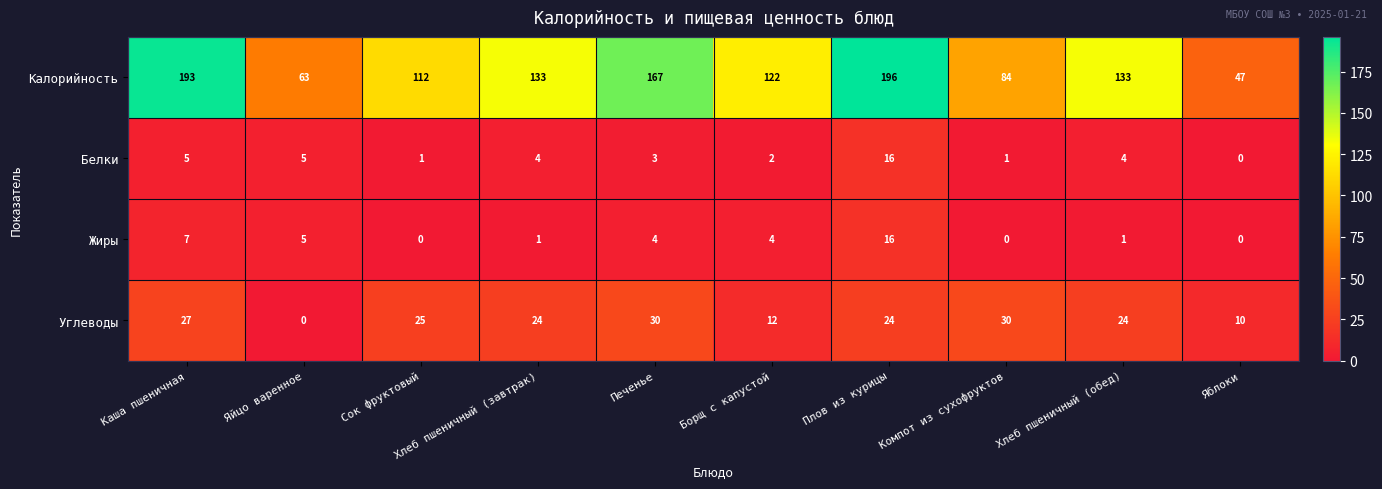

Which series has the widest spread of values?

Калорийность